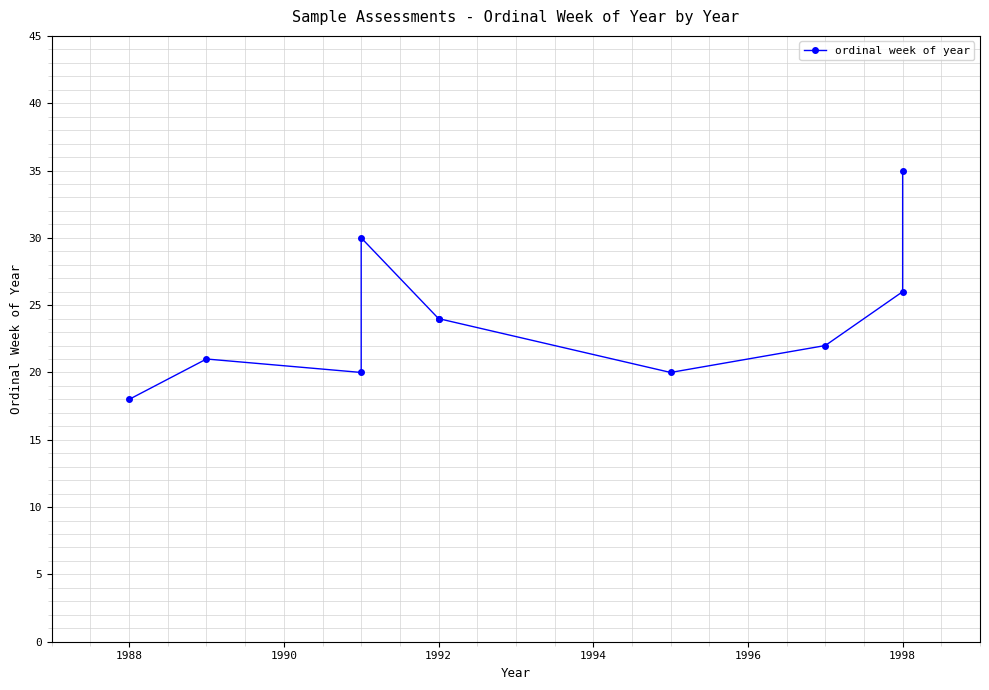

How many points are lower than both their immediate neighbors (excluding endpoints)?

2